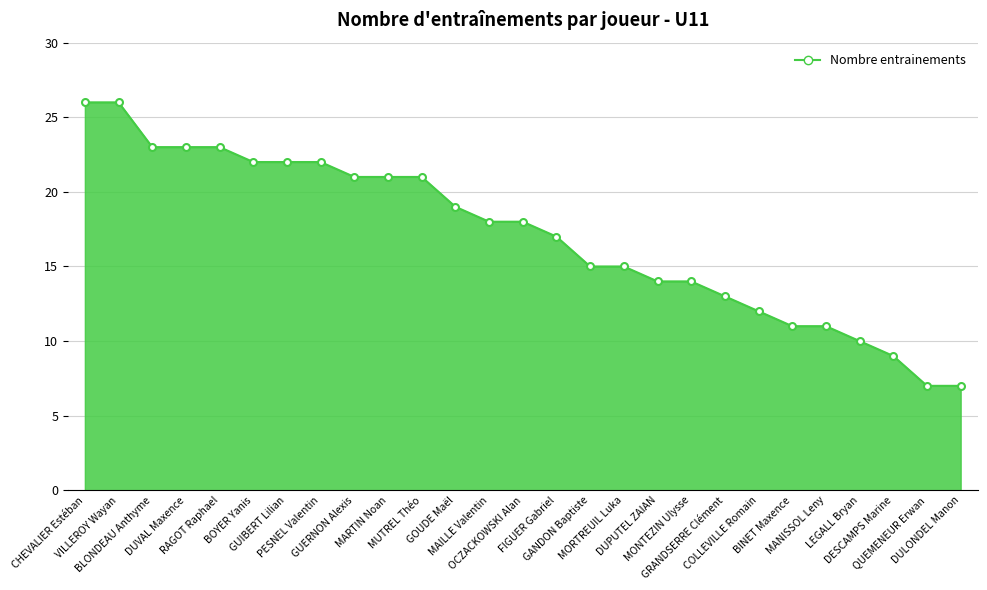

What is the smallest value displayed?

7